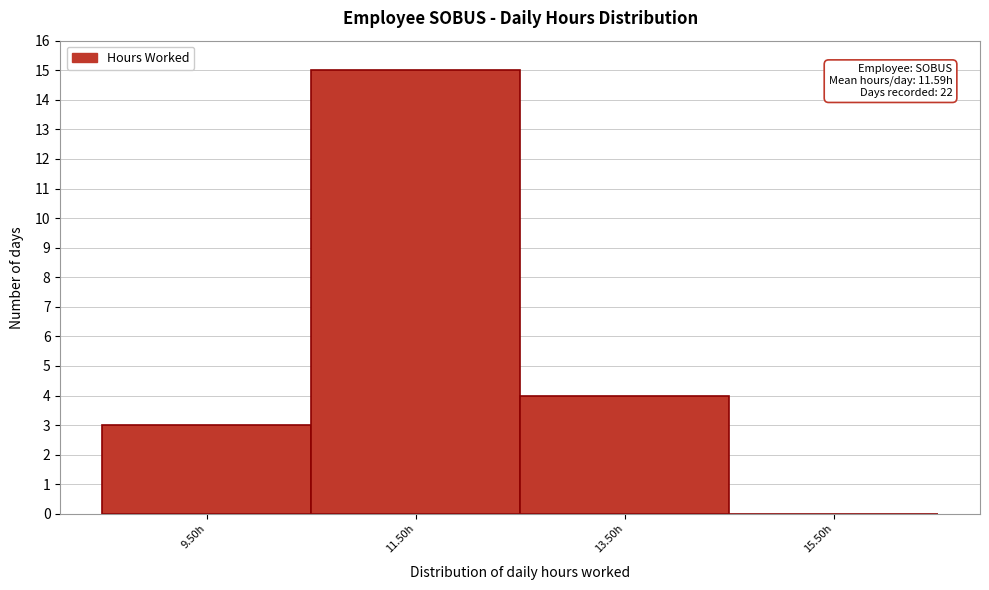

Over which range of the x-axis is the bar tallest?

10.5 to 12.5